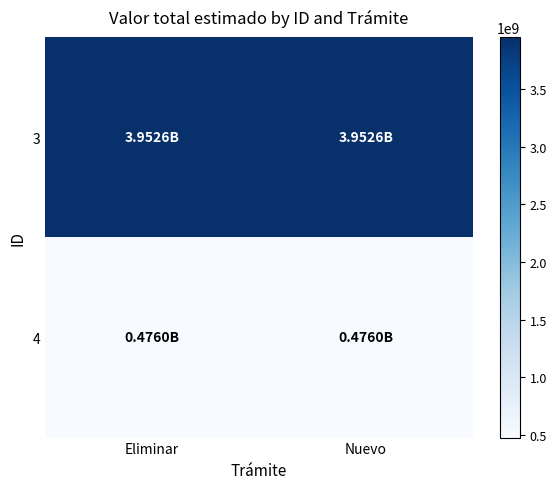

Between Nuevo and Eliminar, which is larger?

Nuevo